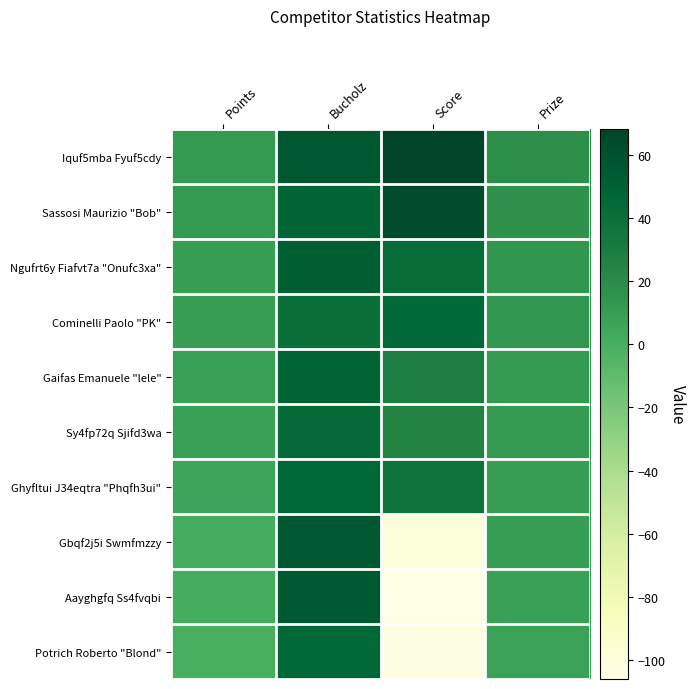

Which series has the largest total across all categories?

Iquf5mba Fyuf5cdy